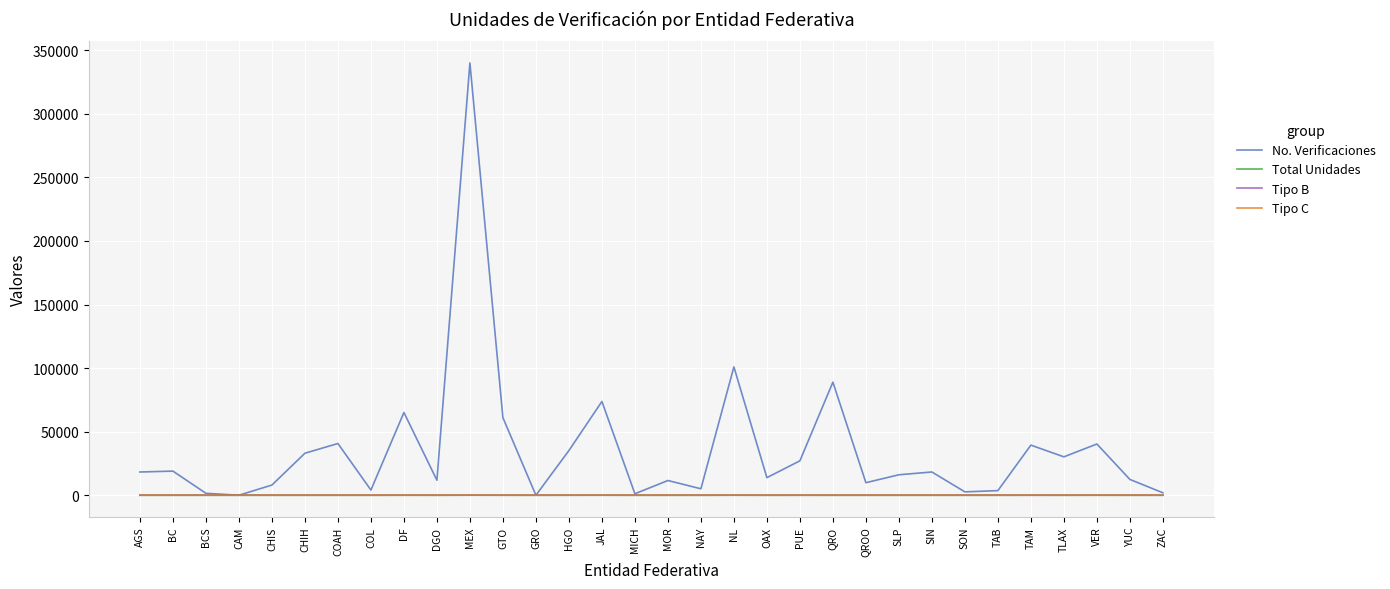

Which series changed the most between NL and PUE?

No. Verificaciones